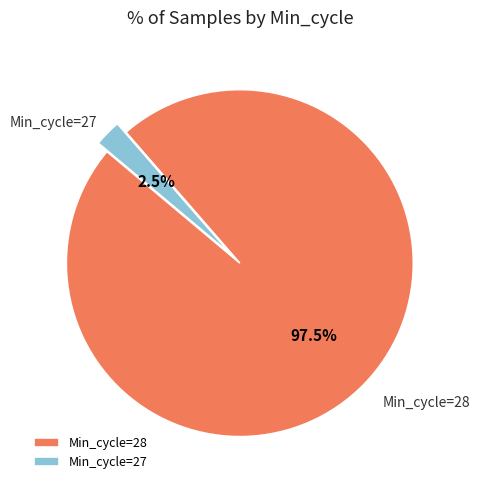

Between Min_cycle=27 and Min_cycle=28, which is larger?

Min_cycle=28